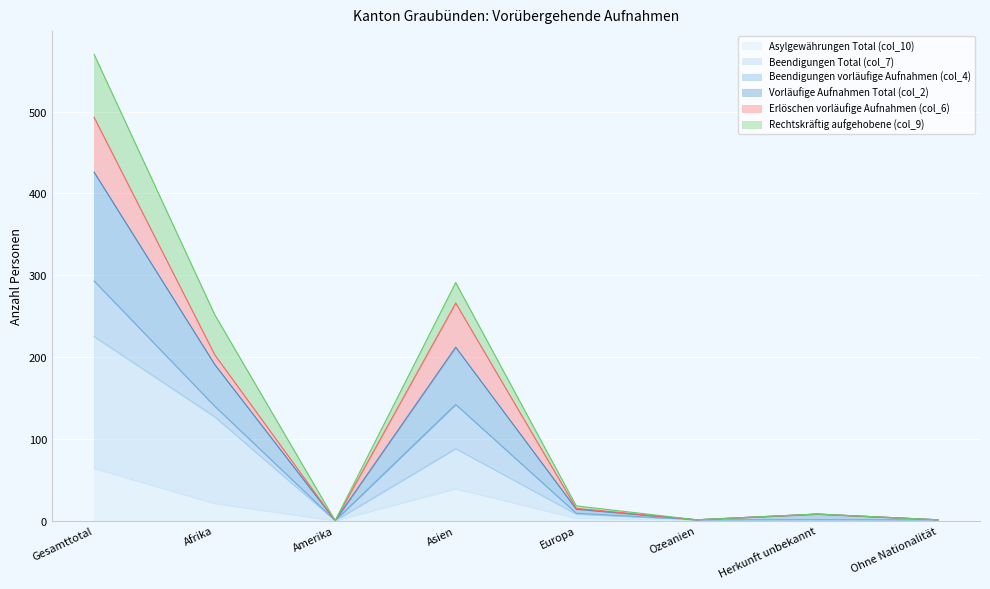

How many data points in Asylgewährungen Total (col_10) are less than 3?

4